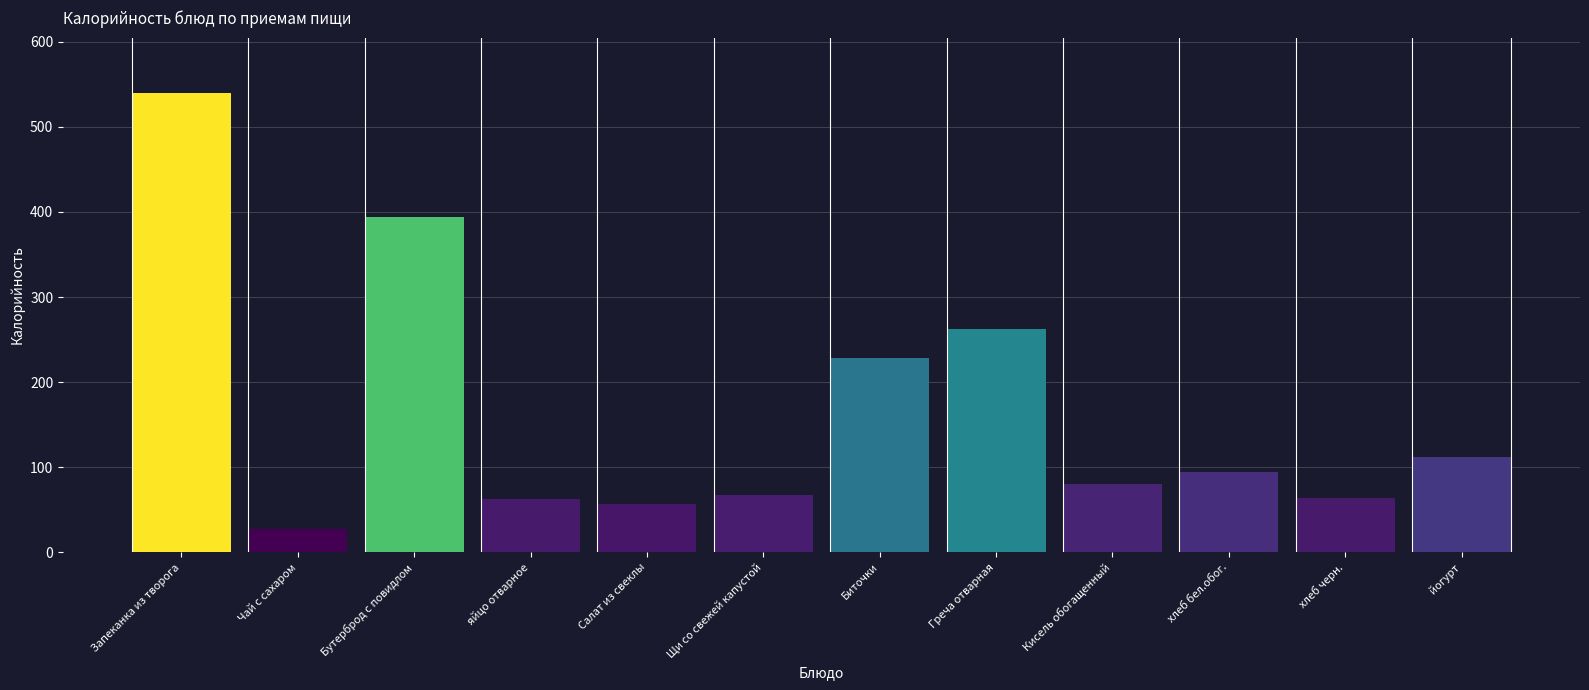

What is the sum of the values at йогурт and Бутерброд с повидлом?

506.4